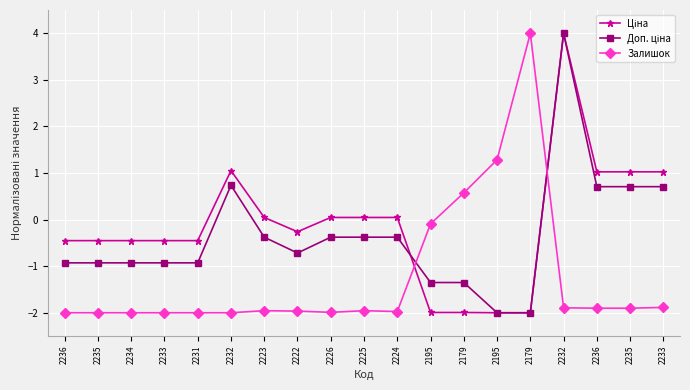

What is the label of the 17th point from the left?

2236